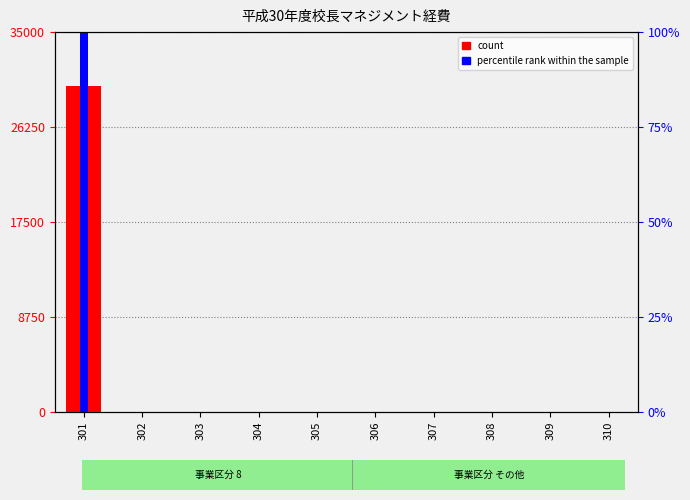

Is it true that percentile rank within the sample equals -19847 at 310?

False